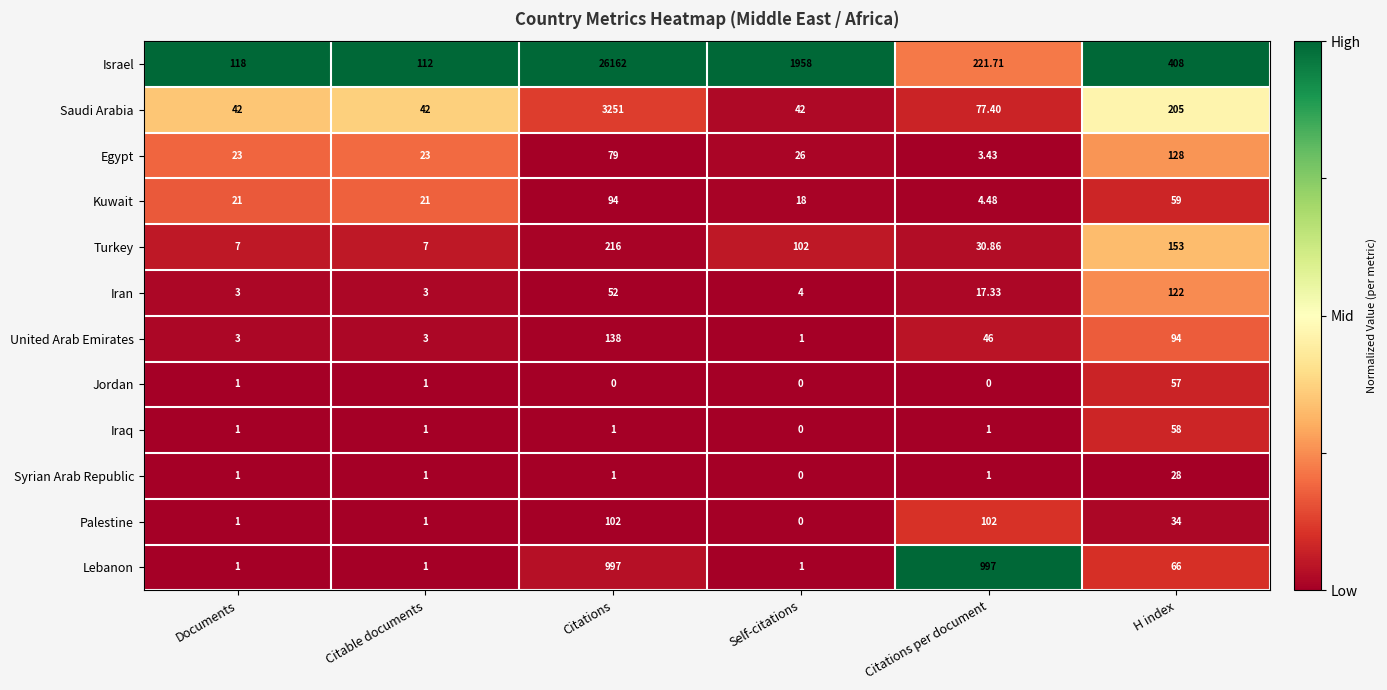

Which series has the largest total across all categories?

Israel